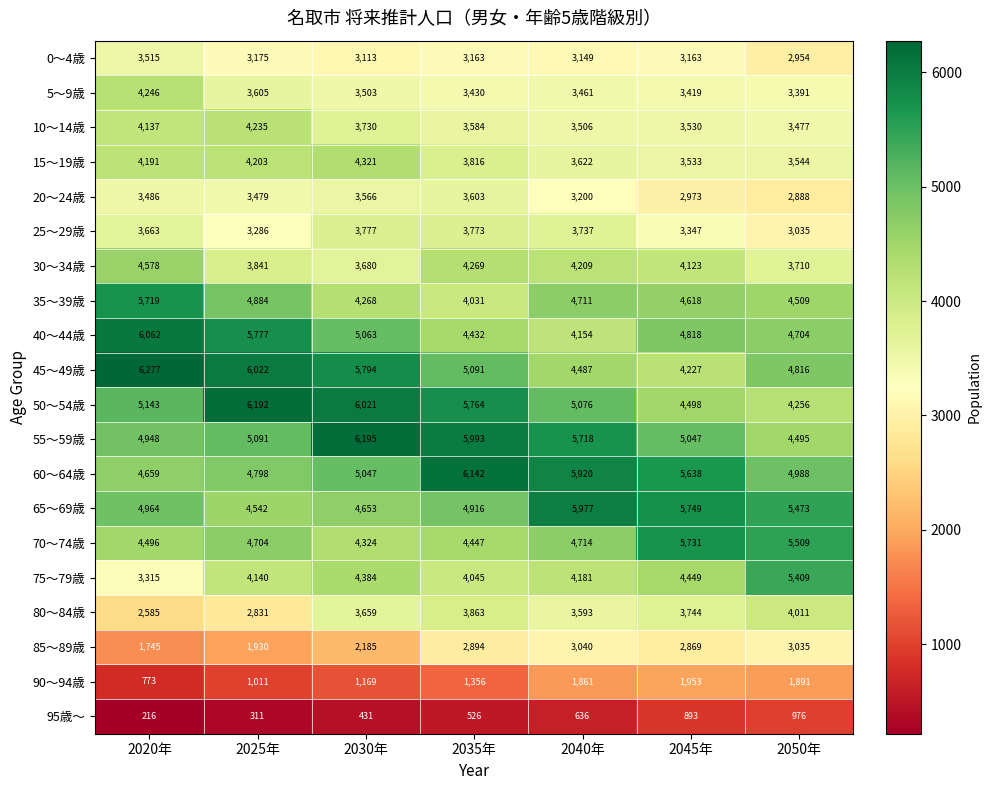

At which category is the sum across all series the highest?

2035年